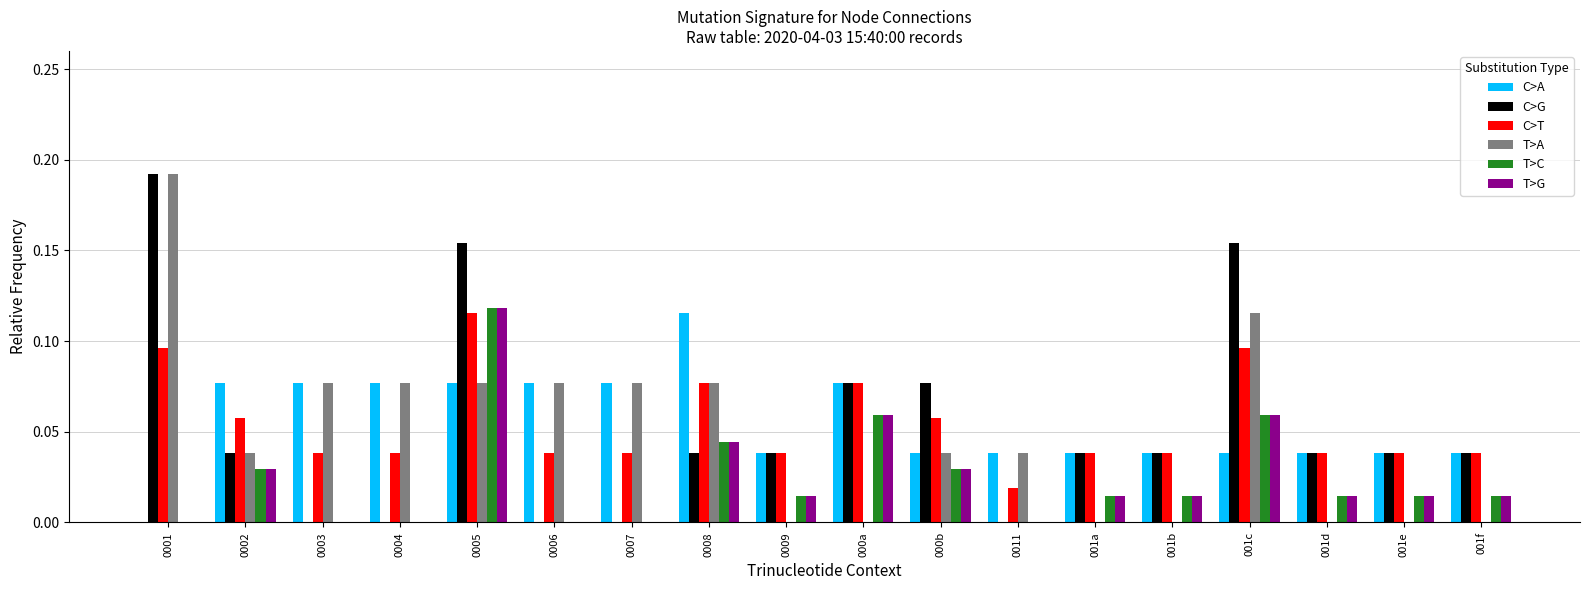

What is the sum of all T>A values?

0.9